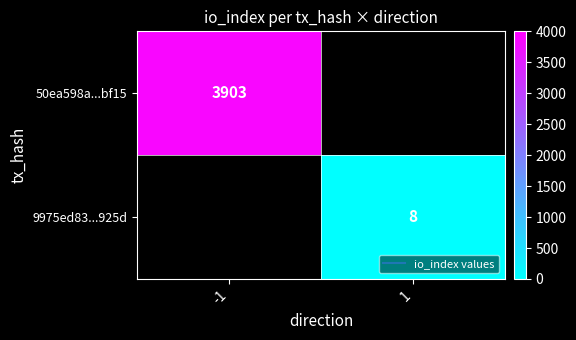

At how many categories does at least one series exceed 3737?

1